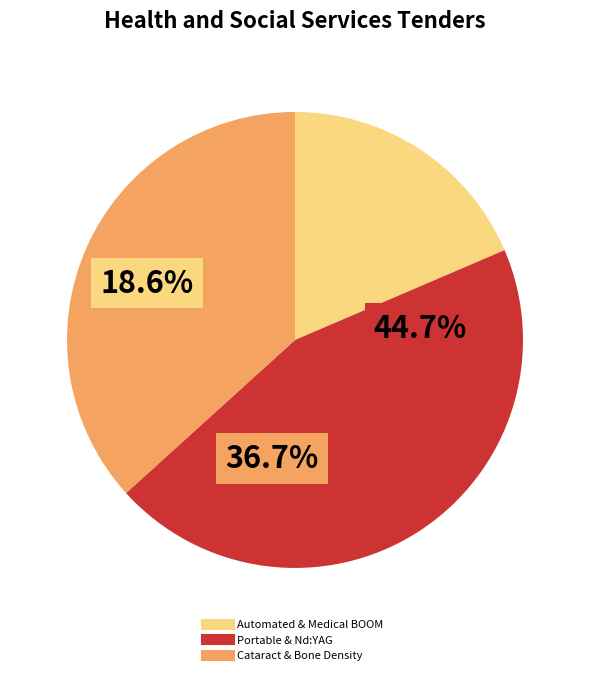

Does any single category account for the majority?

No